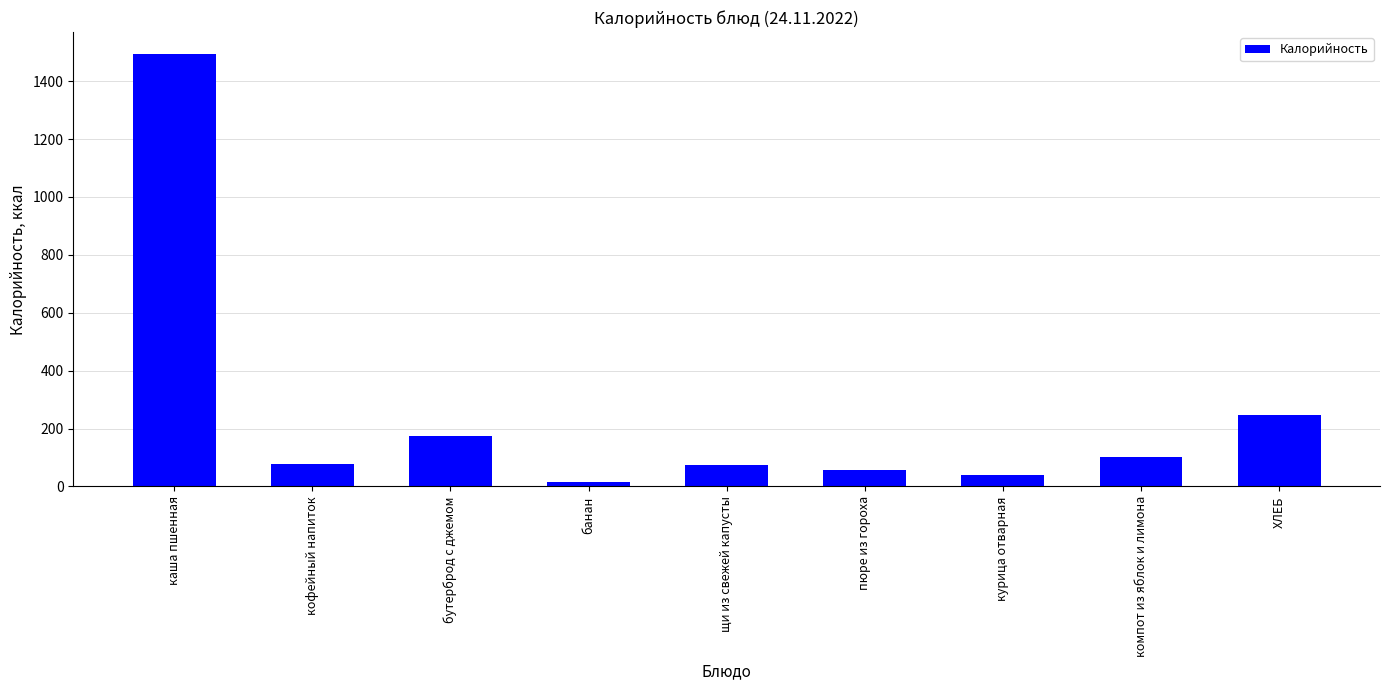

The value at каша пшенная is 1495.0. True or false?

True